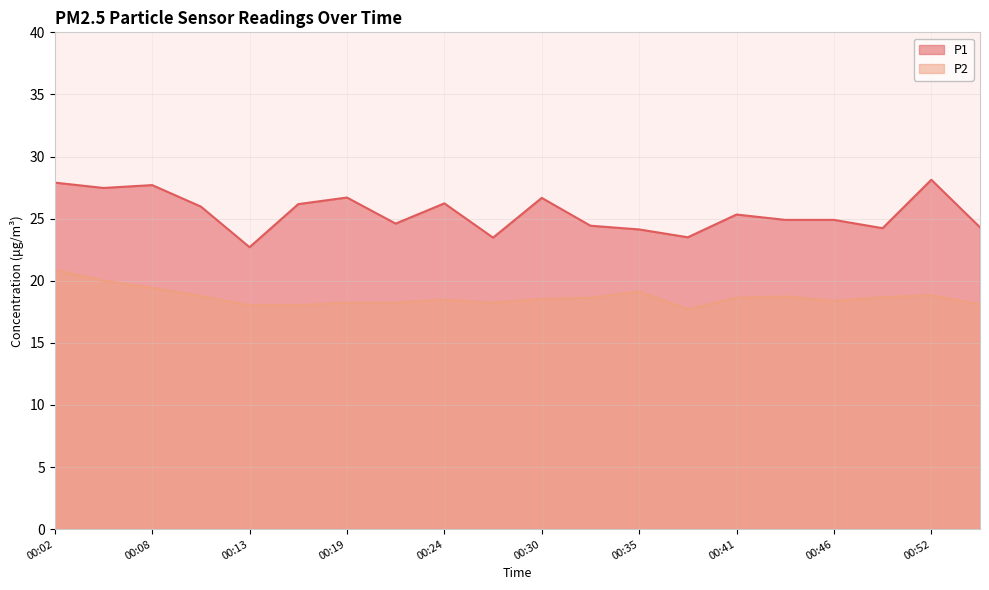

Where does the P2 series first go above 18?

00:02